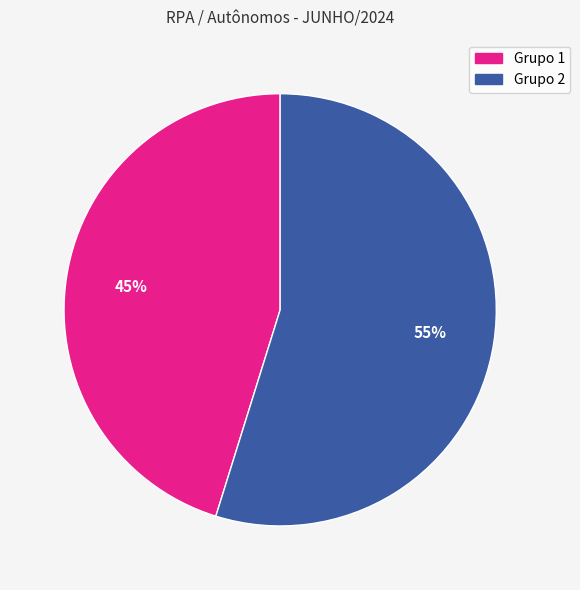

Count the number of slices in the pie.

2